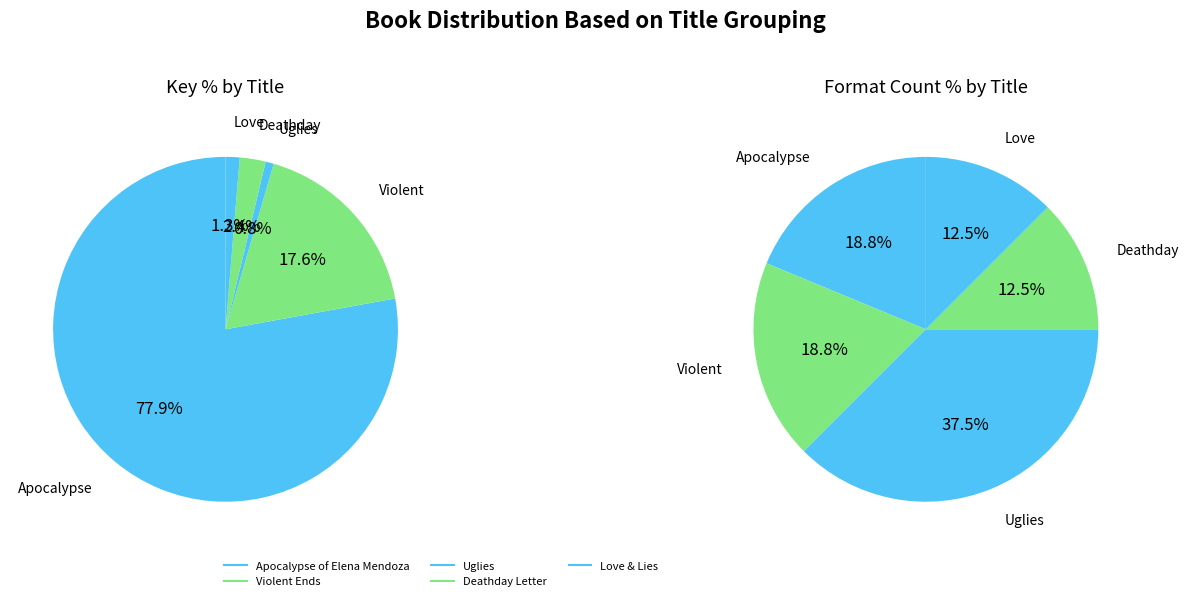

Which slice is the largest?

Apocalypse of Elena Mendoza